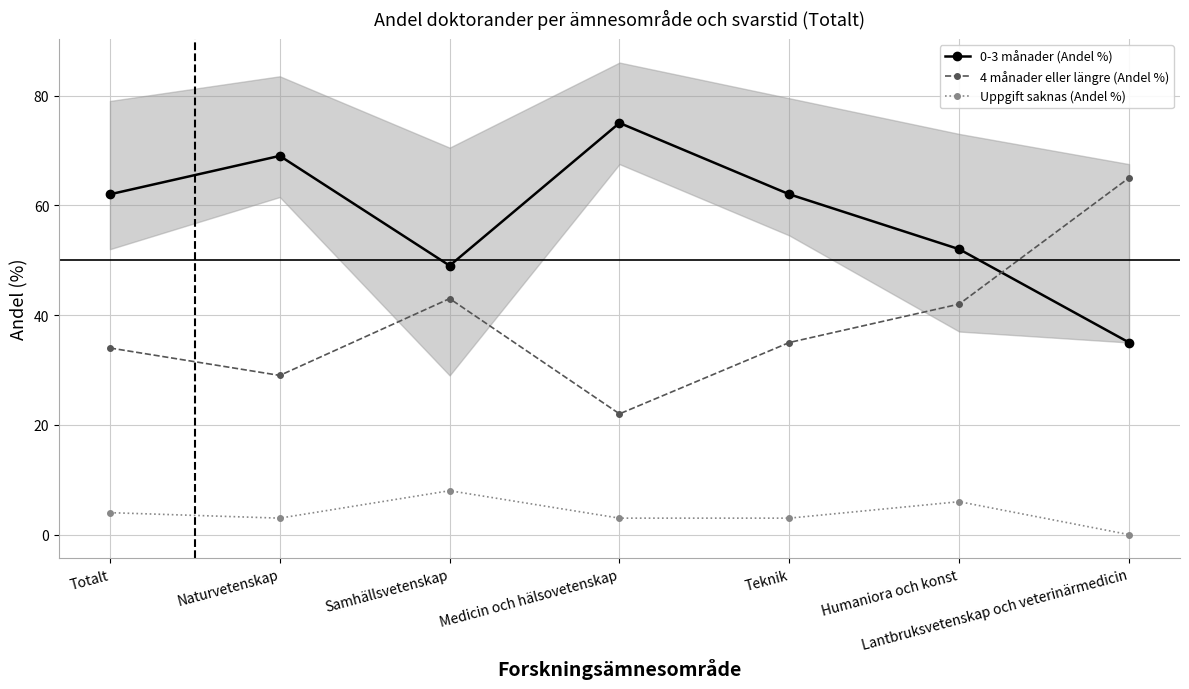

Reading left to right, extract all data points from this chart.

0-3 månader (Andel %): Totalt=62	Naturvetenskap=69	Samhällsvetenskap=49	Medicin och hälsovetenskap=75	Teknik=62	Humaniora och konst=52	Lantbruksvetenskap och veterinärmedicin=35
4 månader eller längre (Andel %): Totalt=34	Naturvetenskap=29	Samhällsvetenskap=43	Medicin och hälsovetenskap=22	Teknik=35	Humaniora och konst=42	Lantbruksvetenskap och veterinärmedicin=65
Uppgift saknas (Andel %): Totalt=4	Naturvetenskap=3	Samhällsvetenskap=8	Medicin och hälsovetenskap=3	Teknik=3	Humaniora och konst=6	Lantbruksvetenskap och veterinärmedicin=0